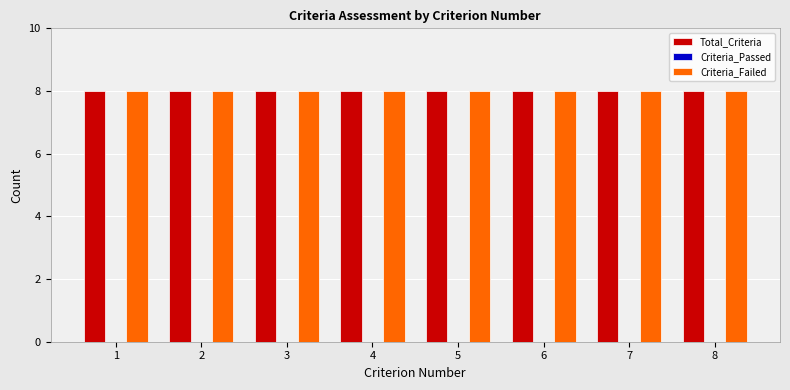

What is the spread (max minus min) of values at 7?

8